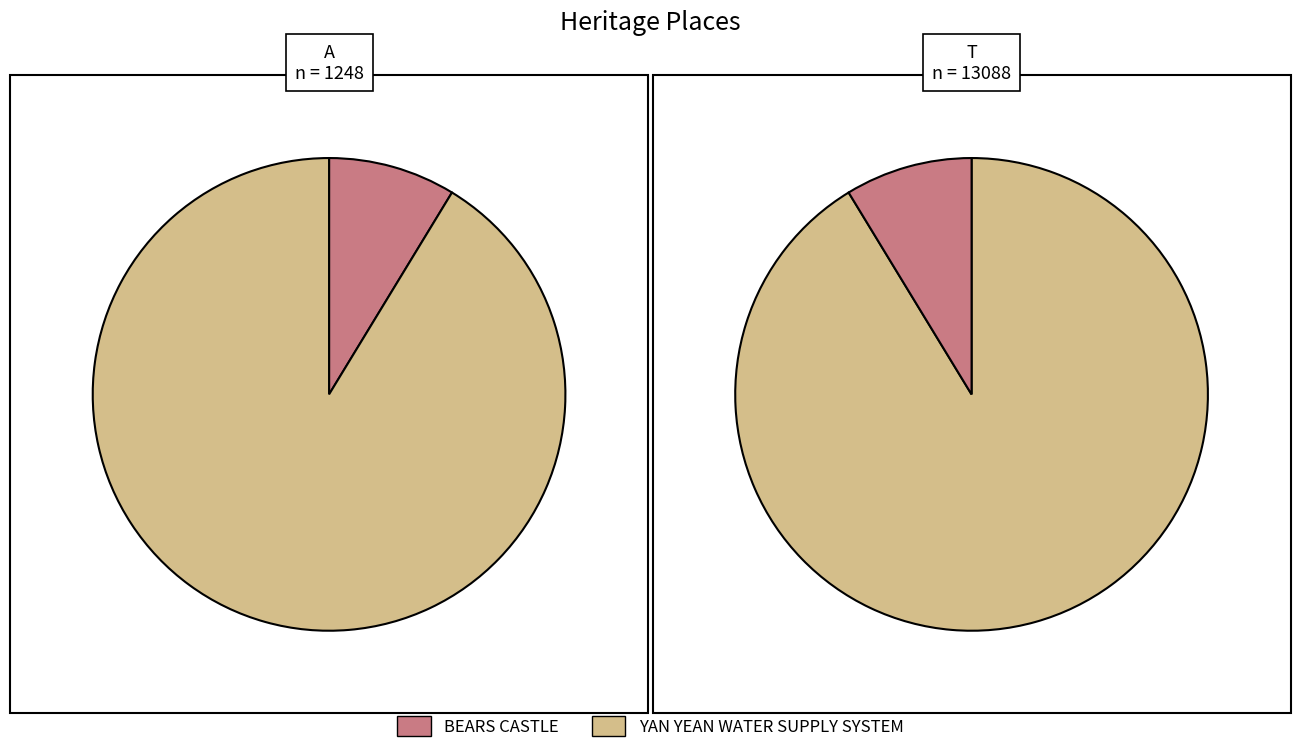

To the nearest percent, what percentage of the pie is BEARS CASTLE?

9%